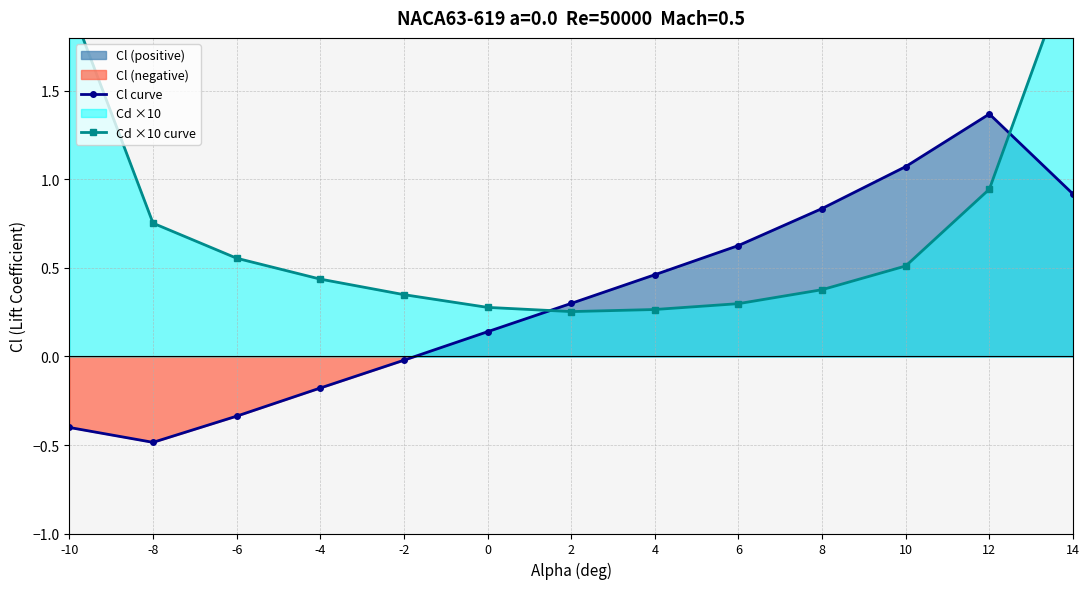

The value of Cd ×10 curve at 2 is 0.3. True or false?

True